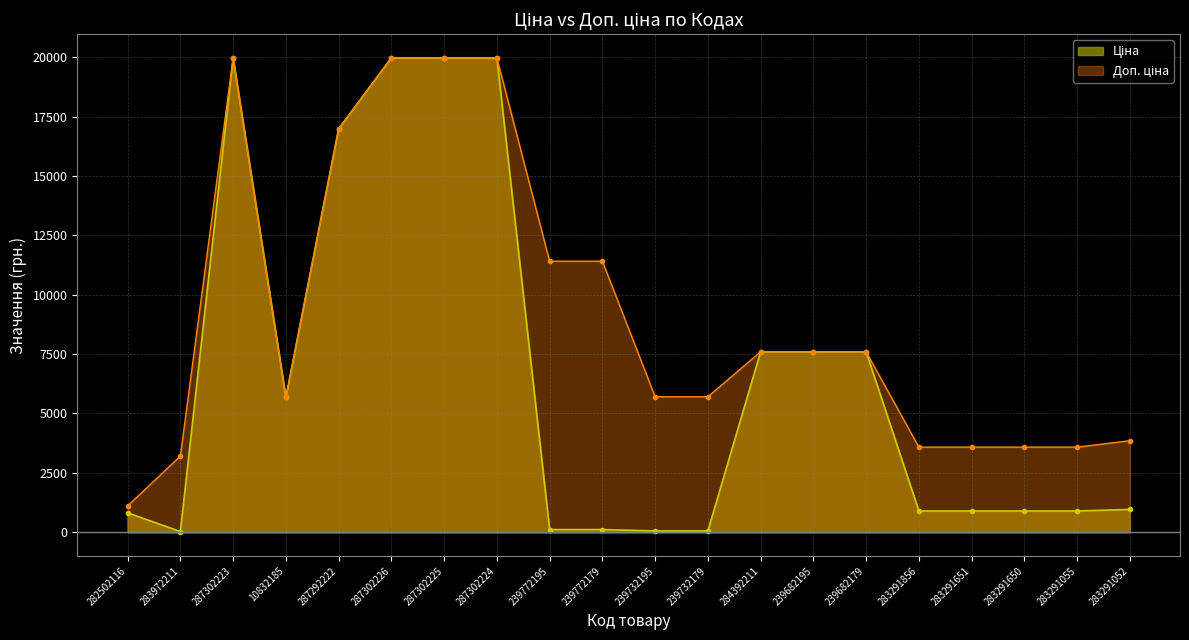

Reading left to right, transcribe all the data shown in this chart.

Ціна: 282502116=818.5	283972211=32.0	287302223=19964.2	10832185=5673.8	287292222=16976.3	287302226=19964.2	287302225=19964.2	287302224=19964.2	239772195=114.1	239772179=114.1	239732195=57.0	239732179=57.0	284392211=7596.5	239682195=7596.5	239682179=7596.5	283291856=895.9	283291651=895.9	283291650=895.9	283291055=895.9	283291052=963.5
Доп. ціна: 282502116=1109.2	283972211=3205.0	287302223=19964.2	10832185=5673.8	287292222=16976.3	287302226=19964.2	287302225=19964.2	287302224=19964.2	239772195=11410.0	239772179=11410.0	239732195=5705.0	239732179=5705.0	284392211=7596.5	239682195=7596.5	239682179=7596.5	283291856=3583.6	283291651=3583.6	283291650=3583.6	283291055=3583.6	283291052=3854.0